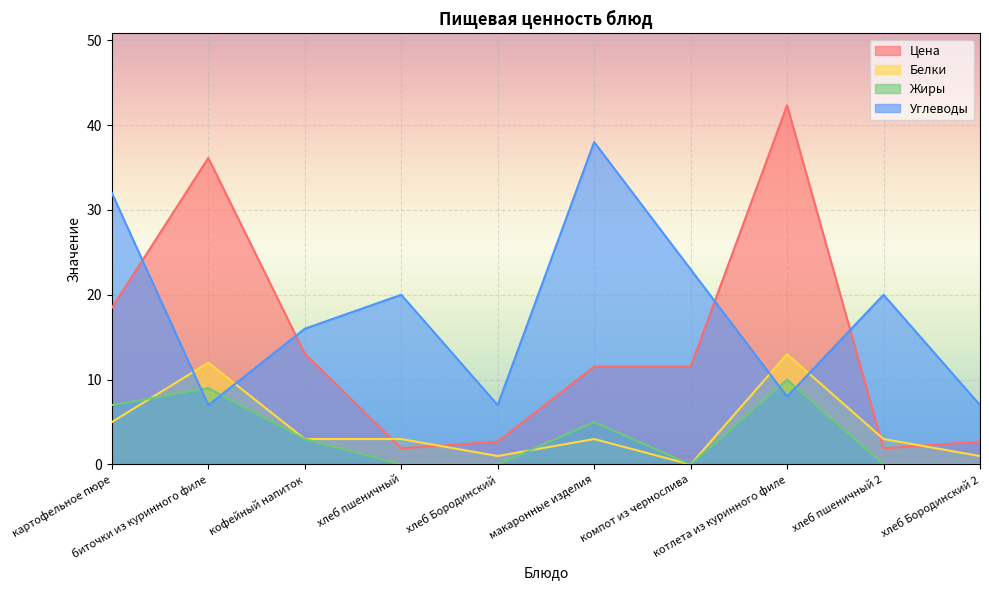

True or false: Цена has a value of 4.0 at хлеб Бородинский.

False